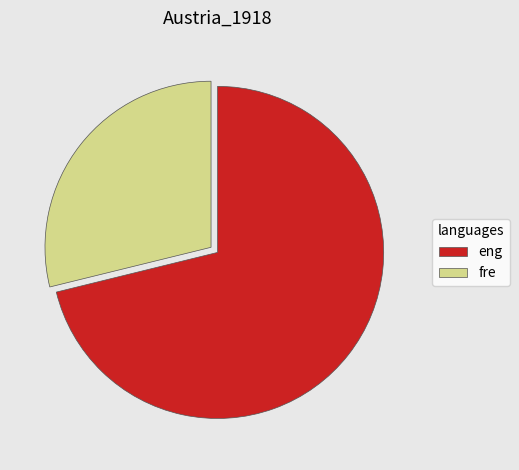

Is the sum of fre and eng greater than half?

Yes